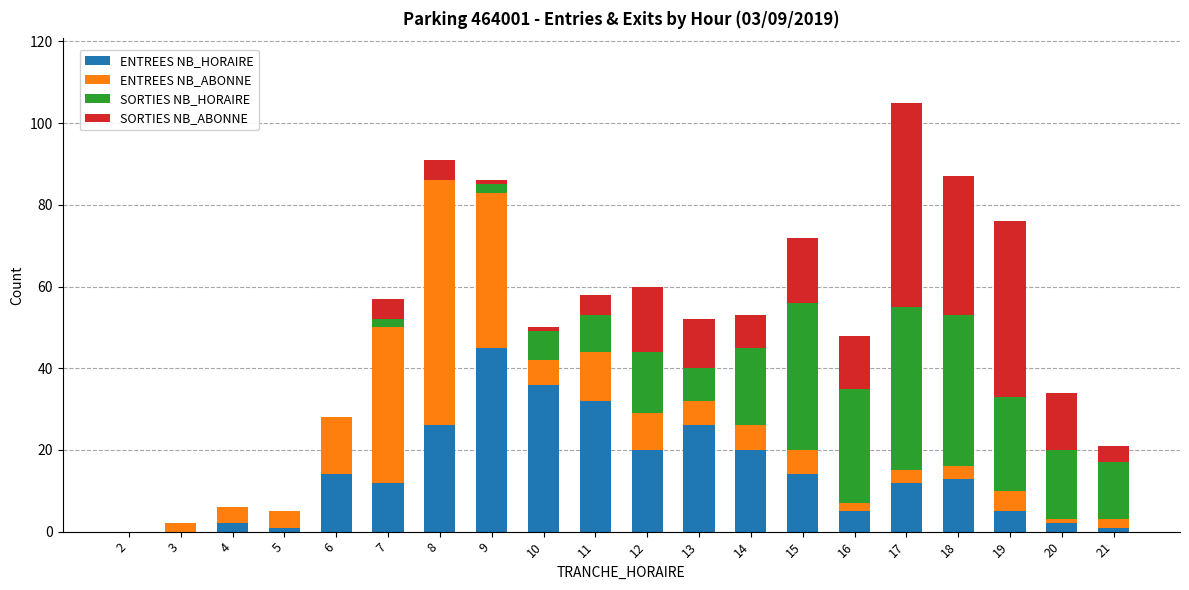

Count the number of categories in the chart.

20